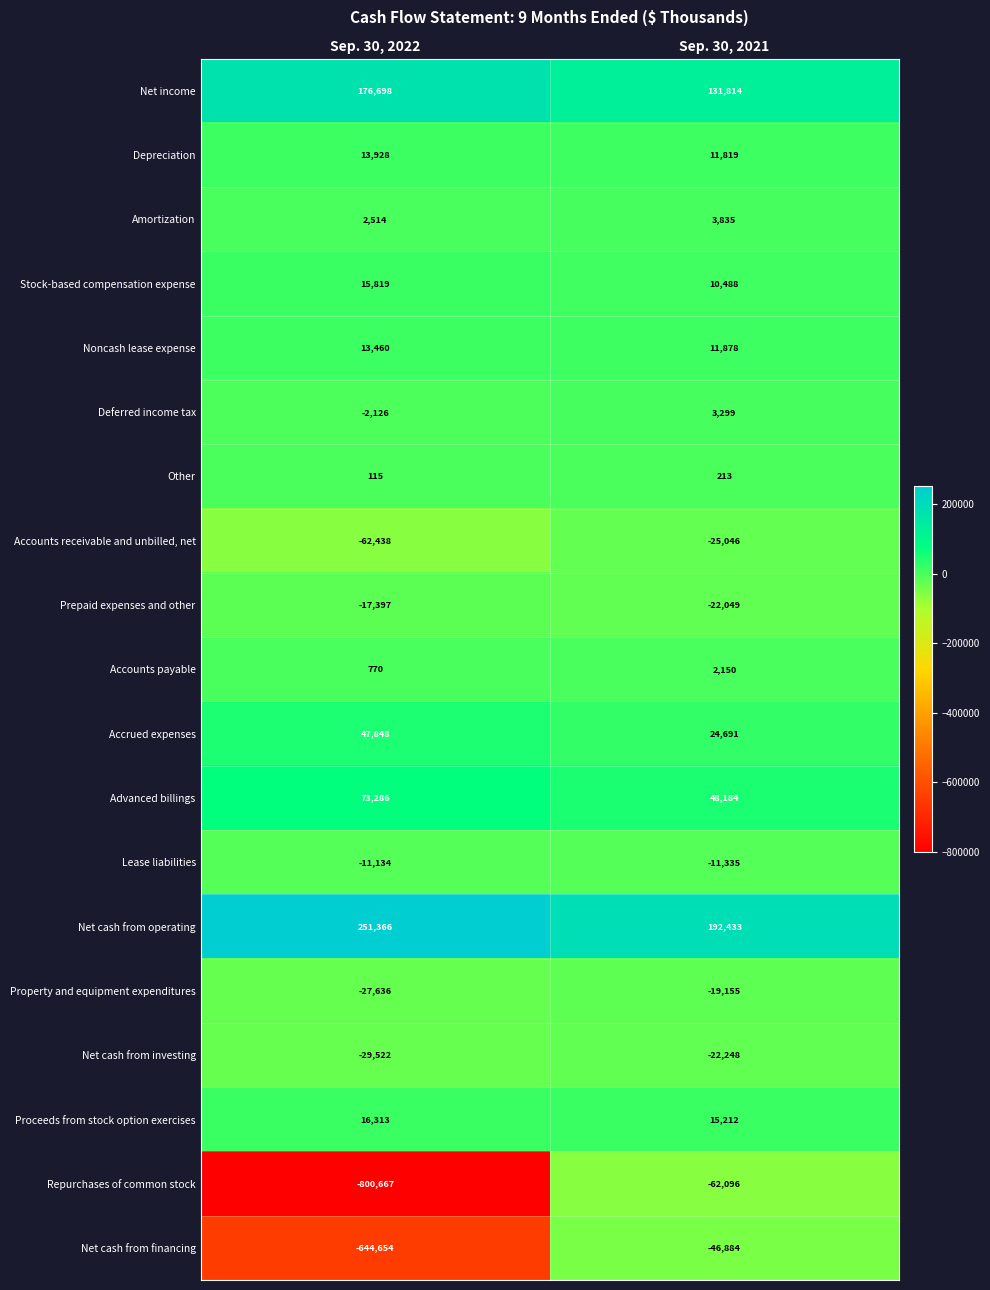

True or false: Property and equipment expenditures has a value of -27636 at Sep. 30, 2022.

True